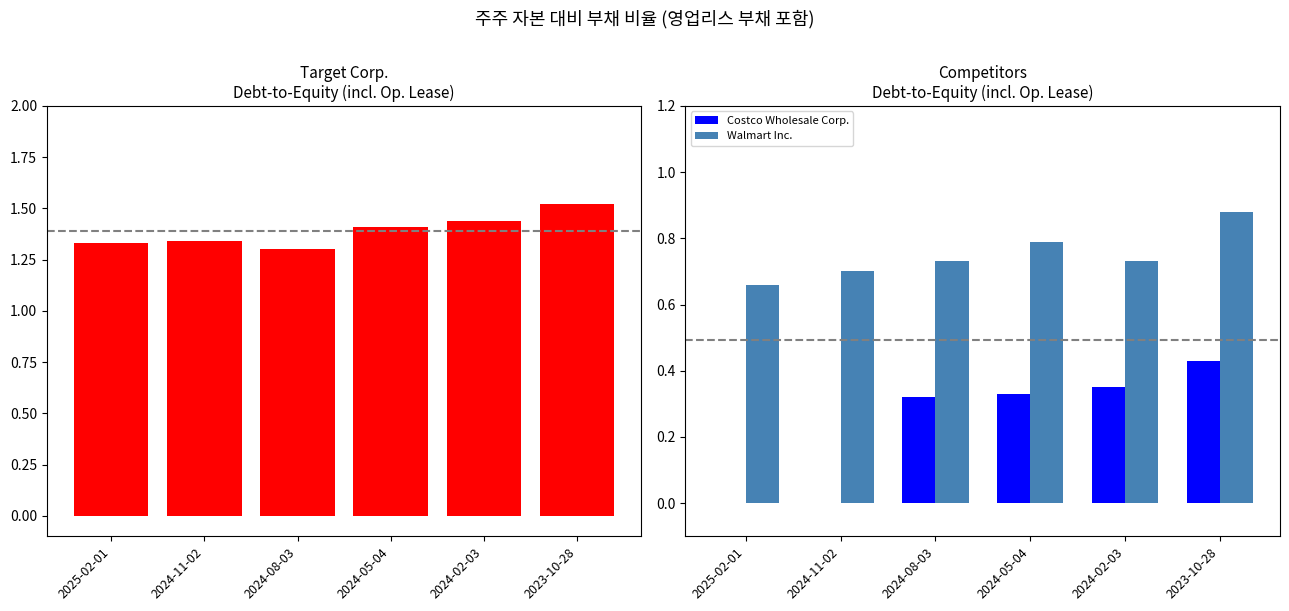

What is the difference between the highest and lowest values at 2024-11-02?

1.3